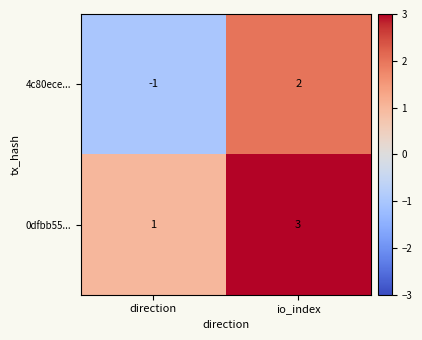

At how many categories does at least one series exceed 0?

2